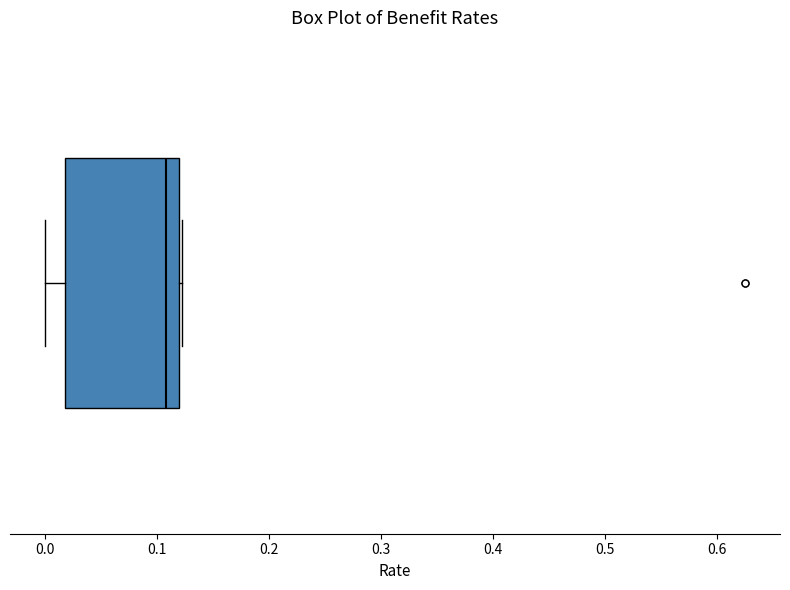

Where does the left whisker of the box end on the x-axis? The values are not printed on the chart, so give them approximately, as read against the axis.

0.00